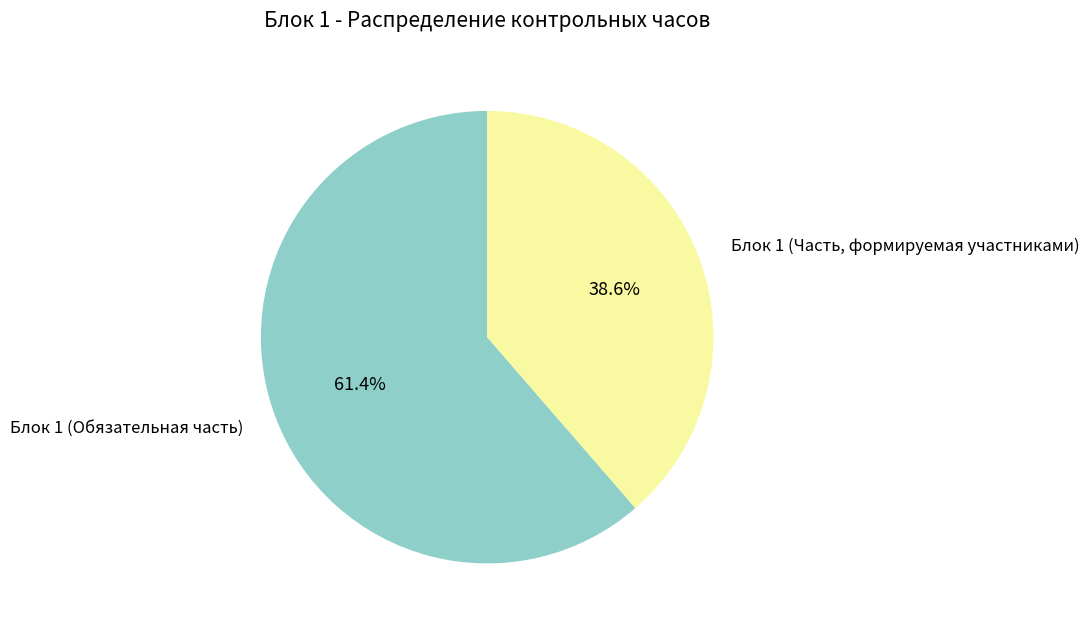

Is there a majority slice in this chart?

Yes